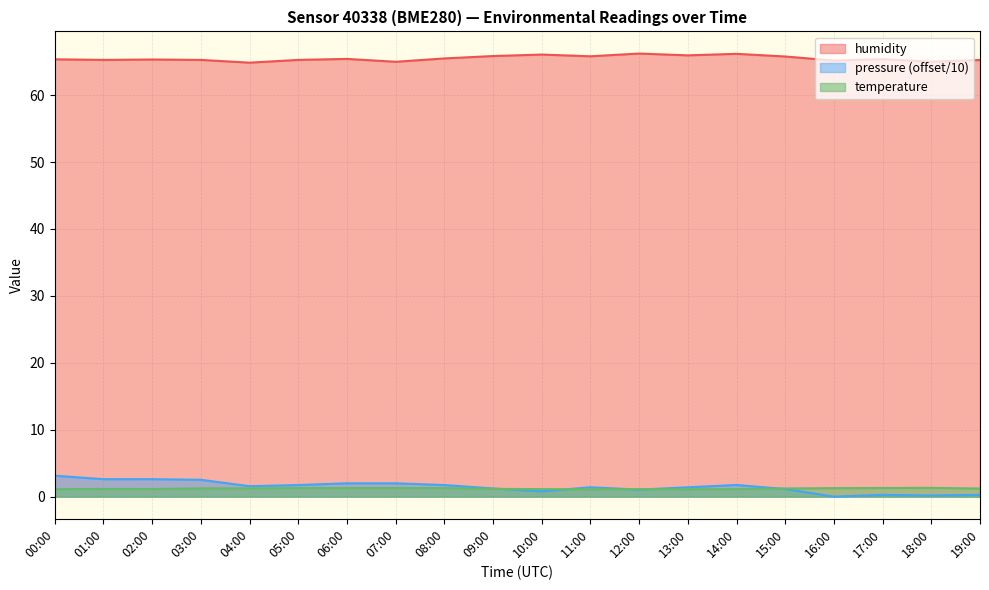

Reading left to right, what are all the values shown in this chart?

temperature: 1.1	1.1	1.1	1.2	1.2	1.3	1.3	1.3	1.3	1.2	1.1	1.1	1.1	1.1	1.1	1.2	1.3	1.3	1.3	1.2
humidity: 65.3	65.3	65.3	65.3	64.8	65.3	65.4	65.0	65.5	65.8	66.1	65.8	66.2	65.9	66.2	65.8	65.2	65.4	65.0	65.2
pressure_norm: 3.1	2.6	2.6	2.5	1.6	1.7	2.0	2.0	1.7	1.2	0.8	1.4	1.0	1.4	1.7	1.1	0.0	0.3	0.2	0.3